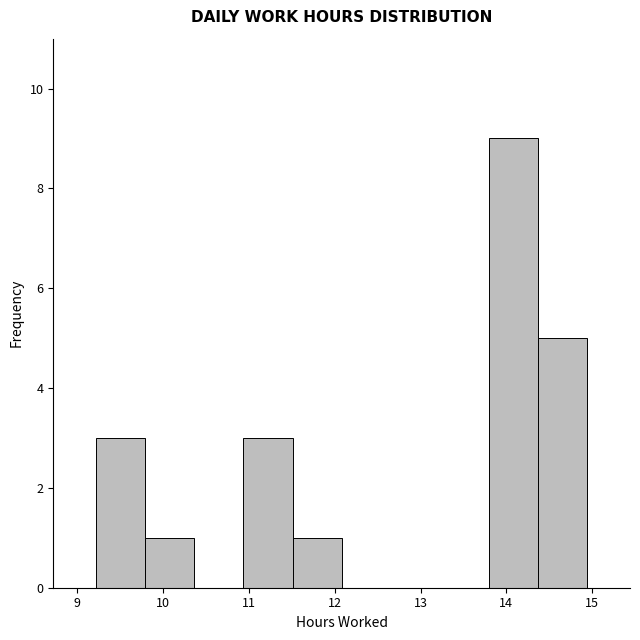

Reading left to right, list every bar in this chart as the range it spans on the x-axis followed by its height. Neither the bar edges nor the heights are printed on the chart, so give them approximately, as read against the axes.

9.2 to 9.8: 3
9.8 to 10.4: 1
10.4 to 10.9: 0
10.9 to 11.5: 3
11.5 to 12.1: 1
12.1 to 12.7: 0
12.7 to 13.2: 0
13.2 to 13.8: 0
13.8 to 14.4: 9
14.4 to 14.9: 5